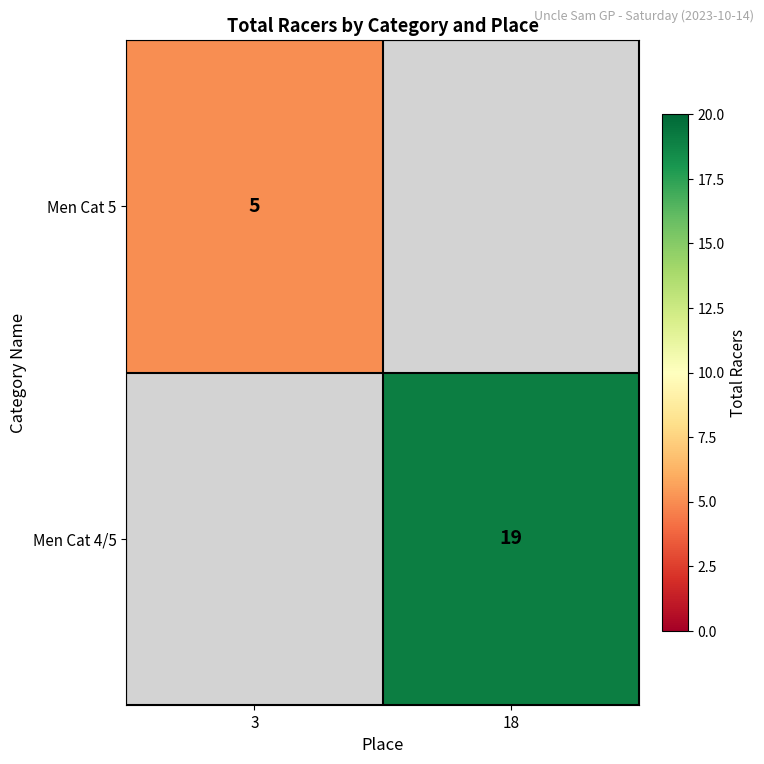

Is it true that Men Cat 5 equals 8 at 3?

False